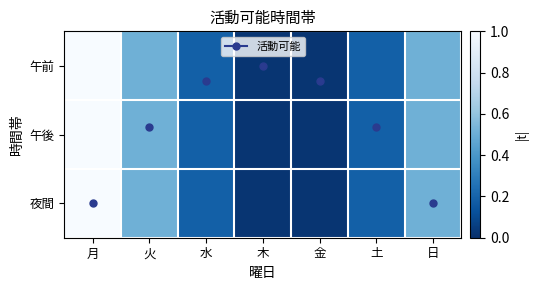

What is the maximum value shown in the chart?

1.0